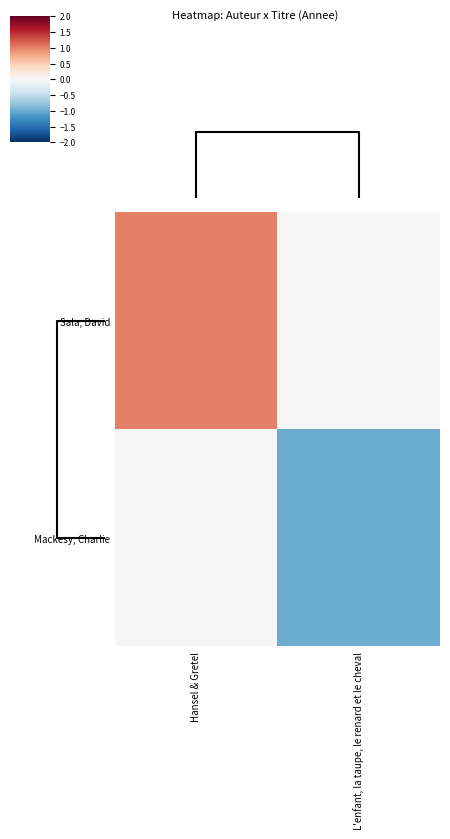

Reading right to left, transcribe all the data shown in this chart.

Sala, David: L'enfant, la taupe, le renard et le cheval=0	Hansel & Gretel=1
Mackesy, Charlie: L'enfant, la taupe, le renard et le cheval=-1	Hansel & Gretel=0